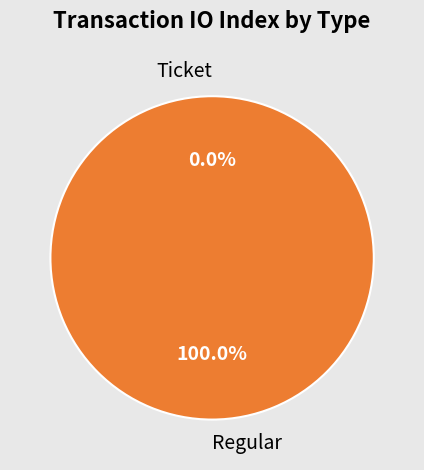

Combined, what portion of the pie is Regular and Ticket?

100.0%